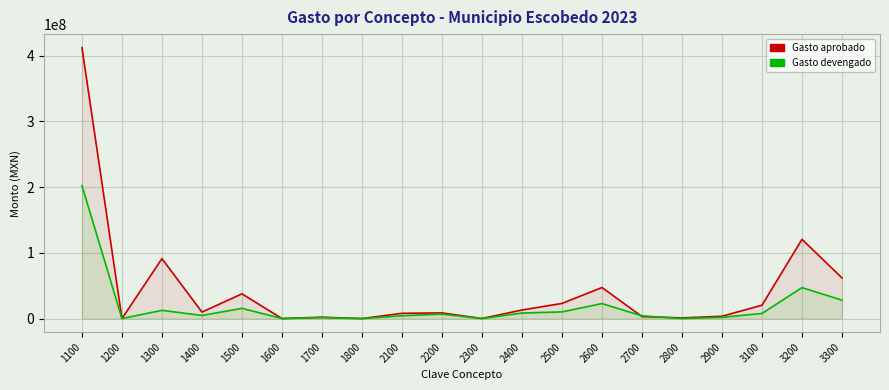

Between 2800 and 2200, which is larger?

2200